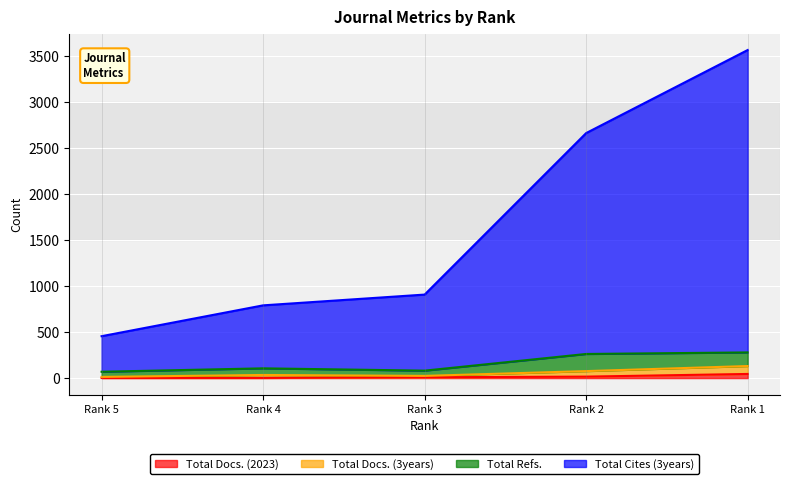

Where is Total Cites (3years) nearest to the value 2009?

Rank 2